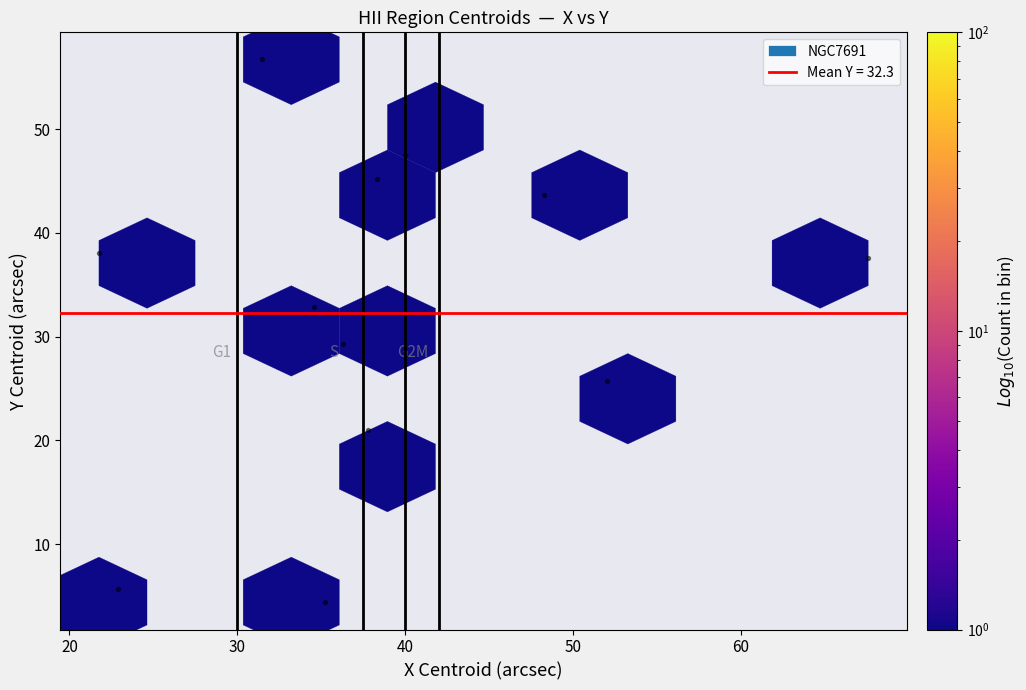

What is the average Y value?

32.3